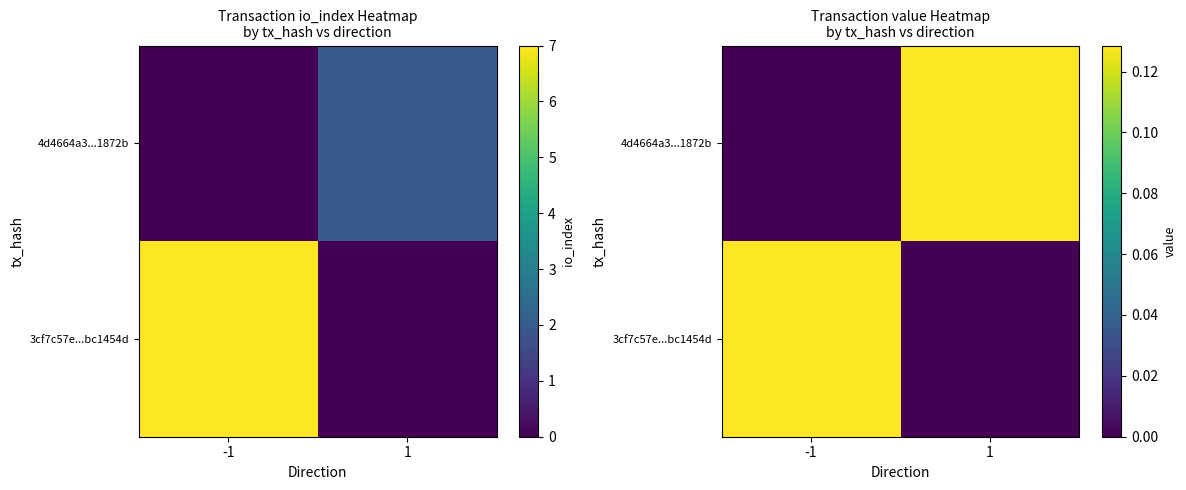

What is the difference between the 4d4664a3...1872b values at -1 and 1?

0.1